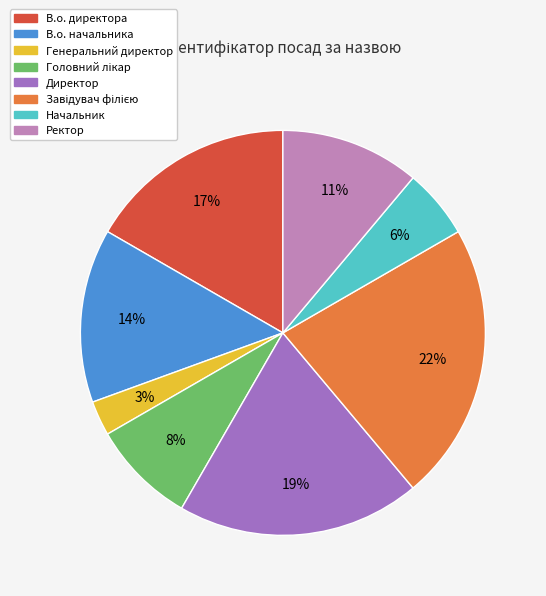

Is it true that Ректор is 11% of the pie?

True